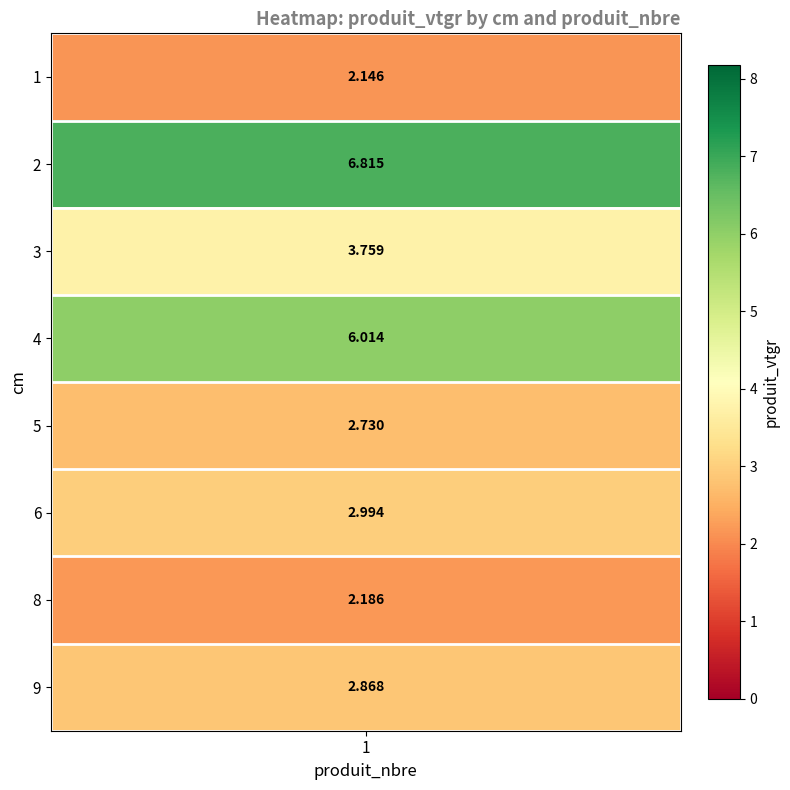

Is it true that the value at 1 is 2.9?

False